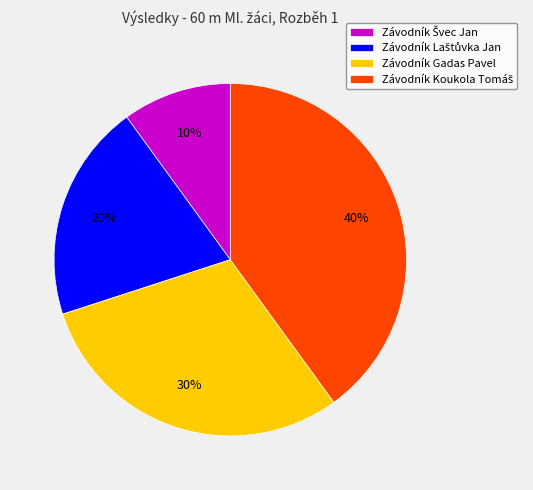

To the nearest percent, what is the difference between the largest and smallest slice percentages?

30%